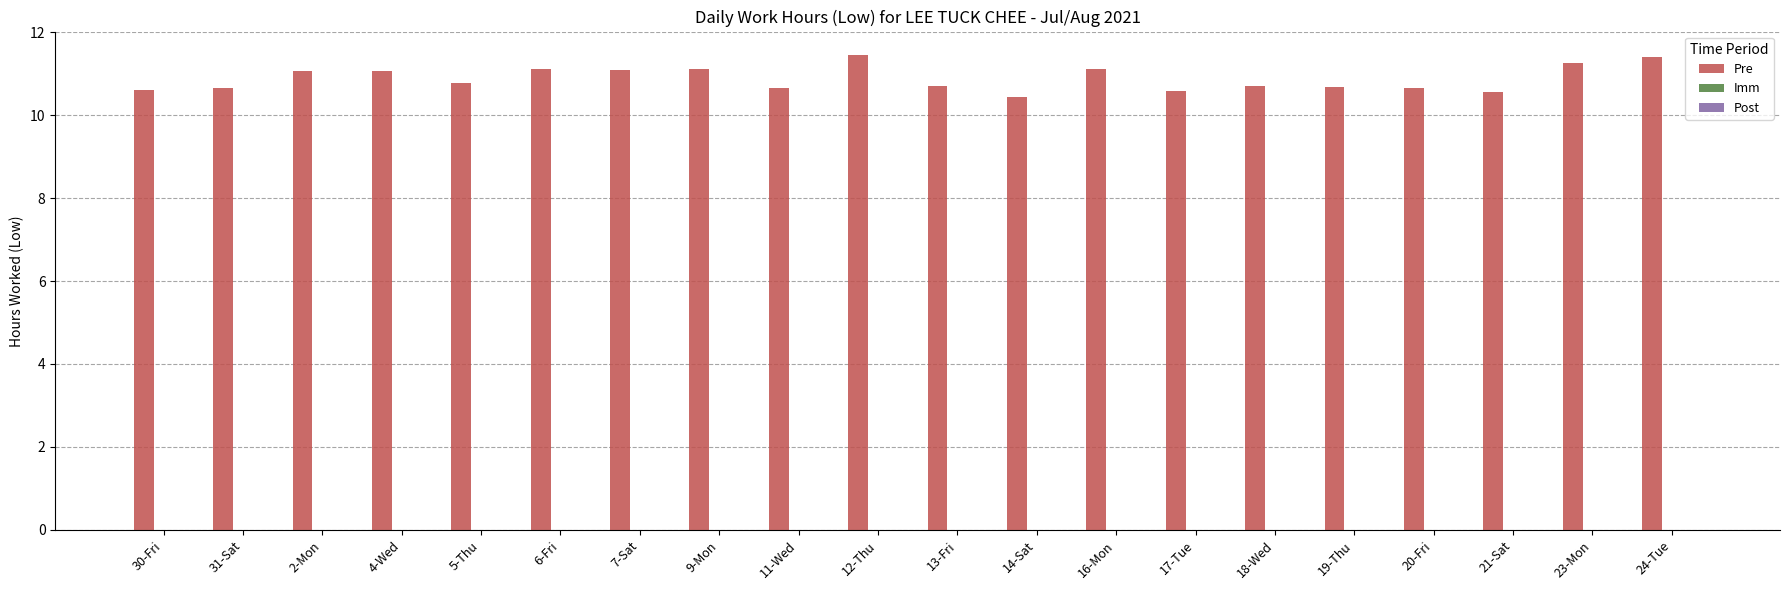

Which has a higher value, 12-Thu or 6-Fri?

12-Thu